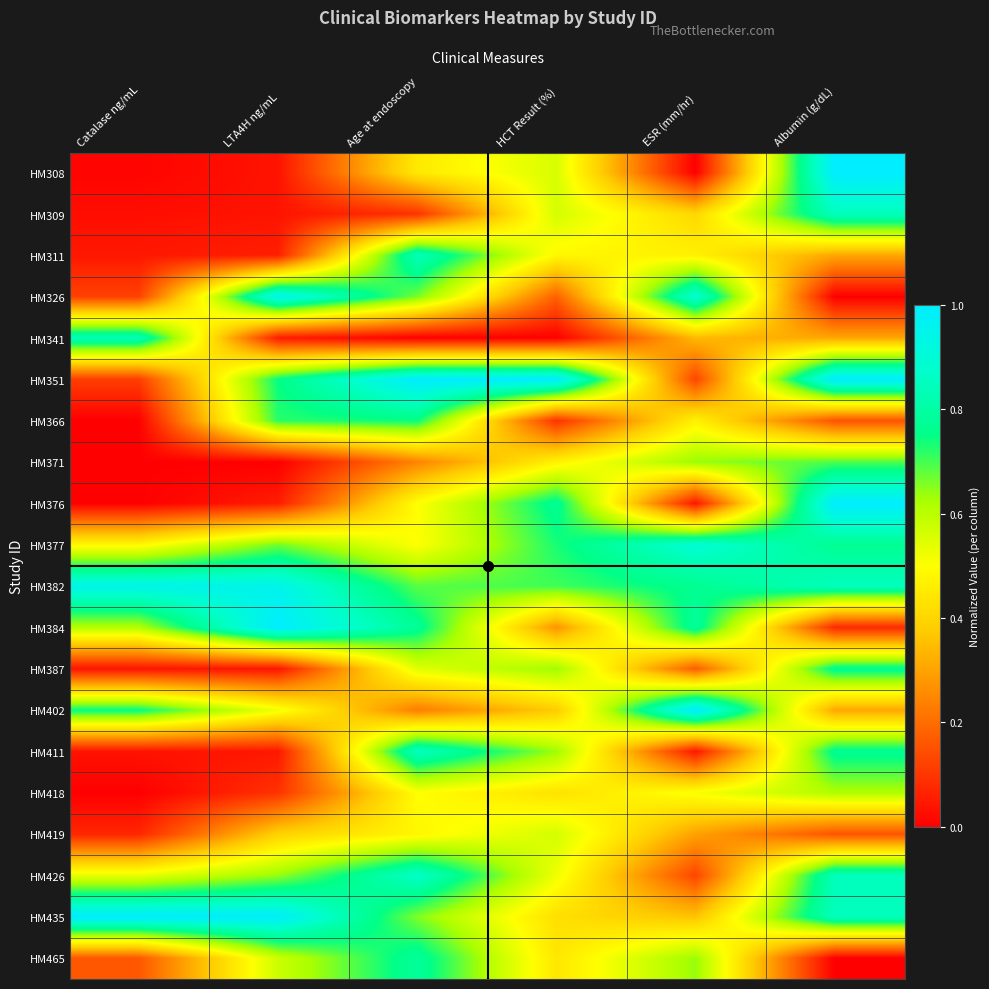

At how many categories does at least one series exceed 0?

6